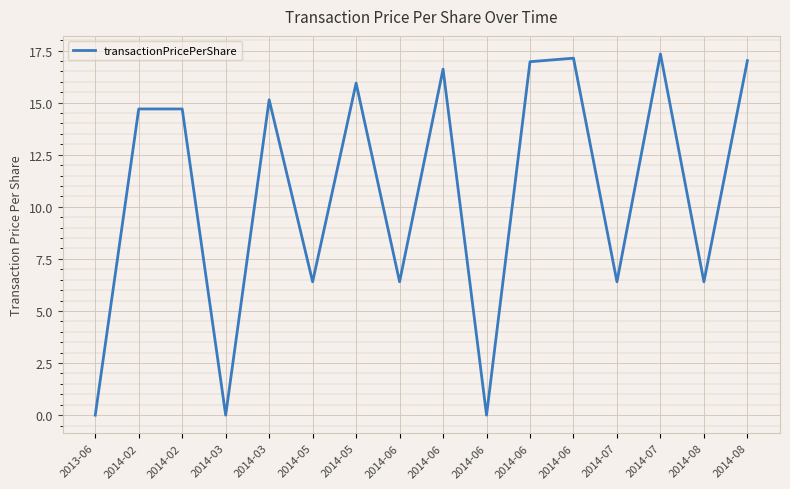

How many categories are shown in the chart?

16